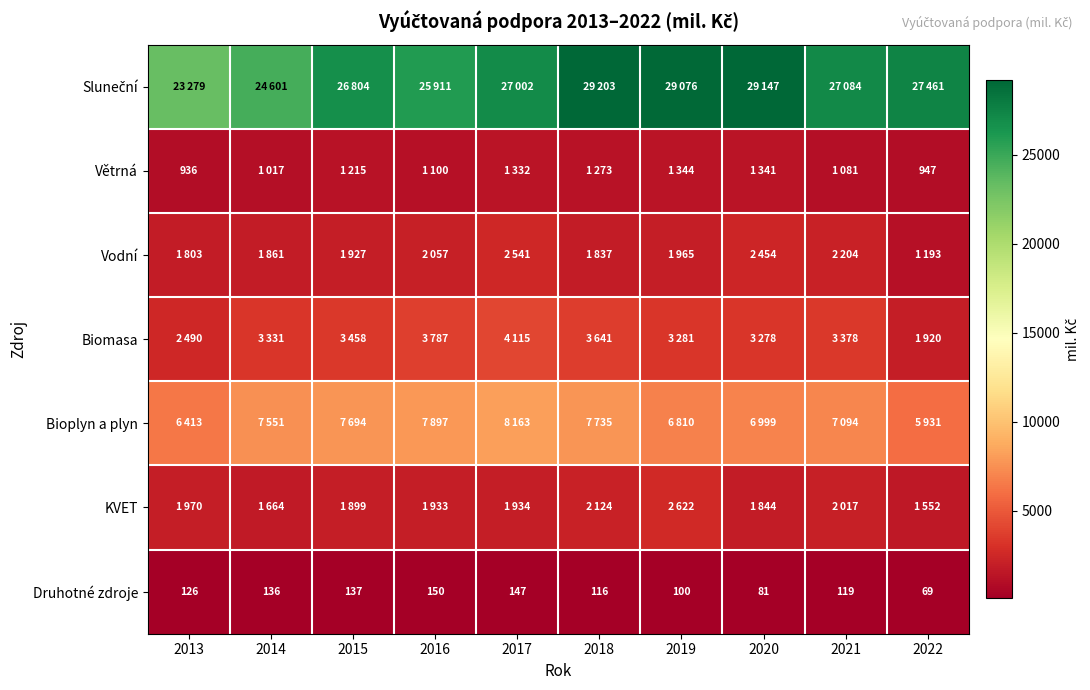

Between 2015 and 2016, which is larger?

2015